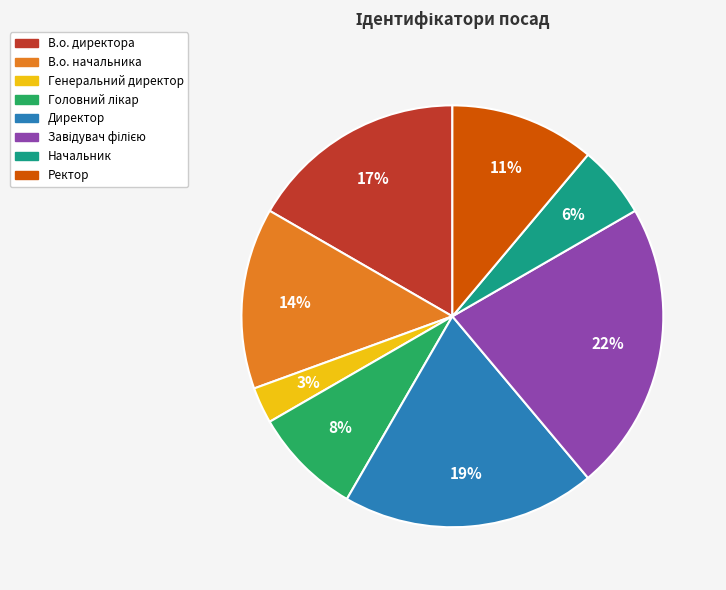

What percentage is the Директор slice, to the nearest percent?

19%